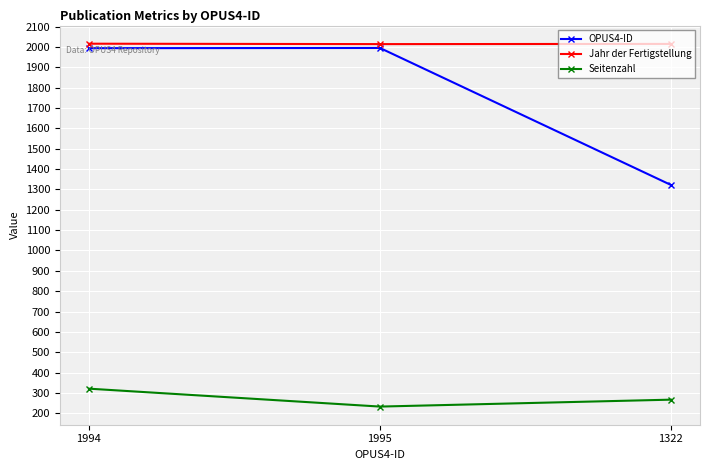

True or false: Seitenzahl has a value of 267 at 1322.

True